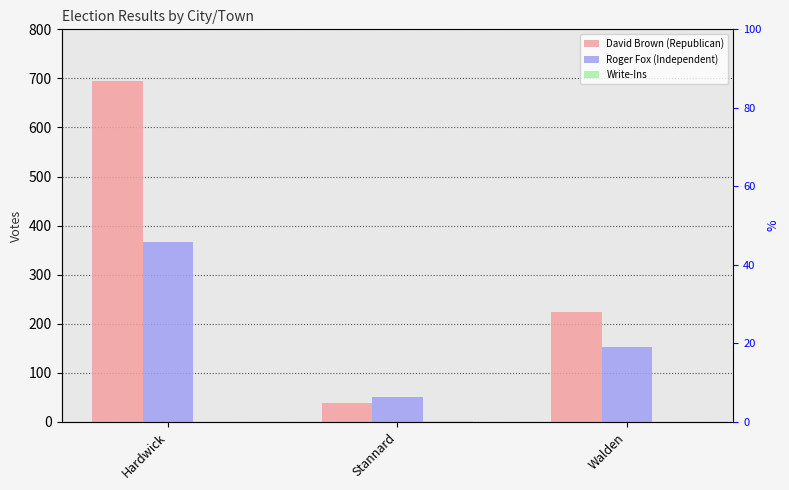

What is the value of the Roger Fox (Independent) bar at the 2nd from the left?

51